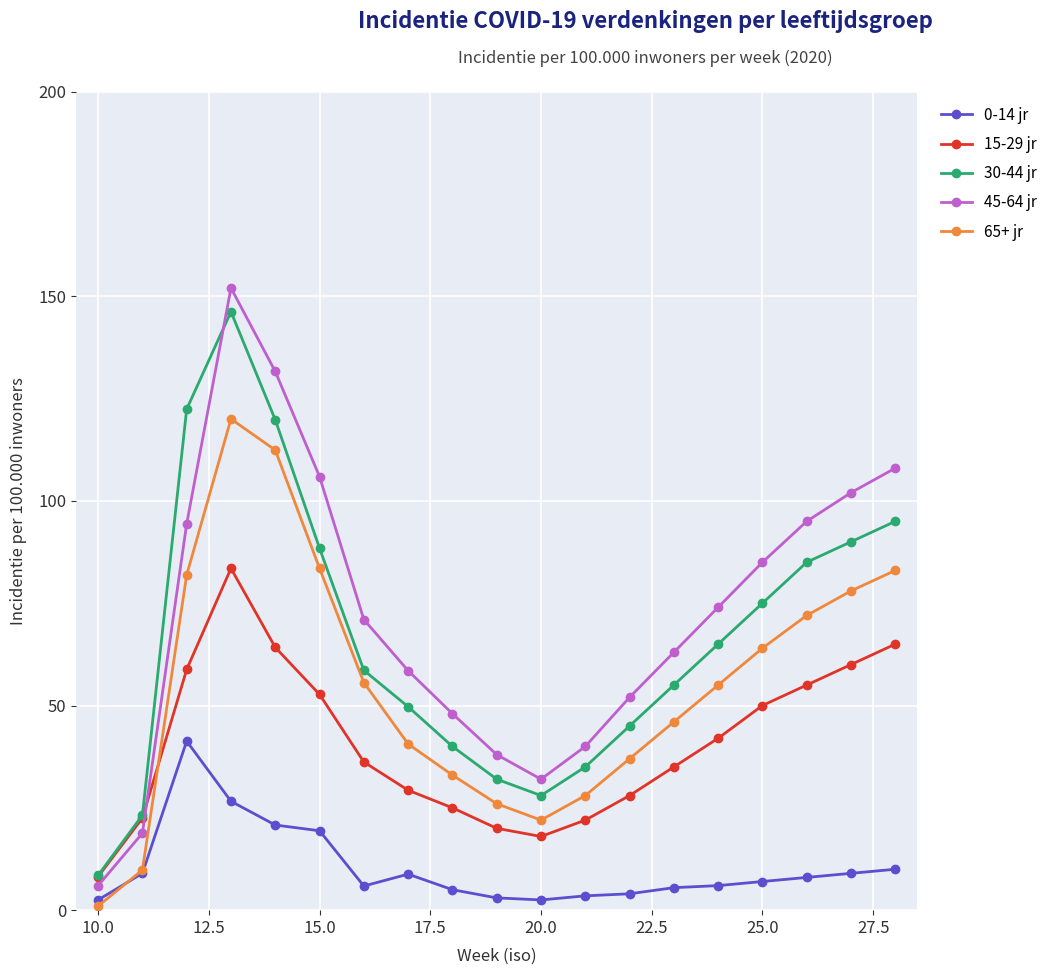

What are all the series names shown in the legend?

0-14 jr, 15-29 jr, 30-44 jr, 45-64 jr, 65+ jr